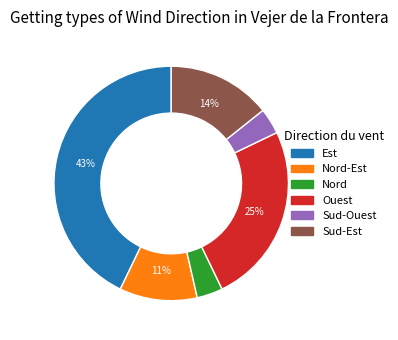

To the nearest percent, what is the difference between the largest and smallest slice percentages?

39%